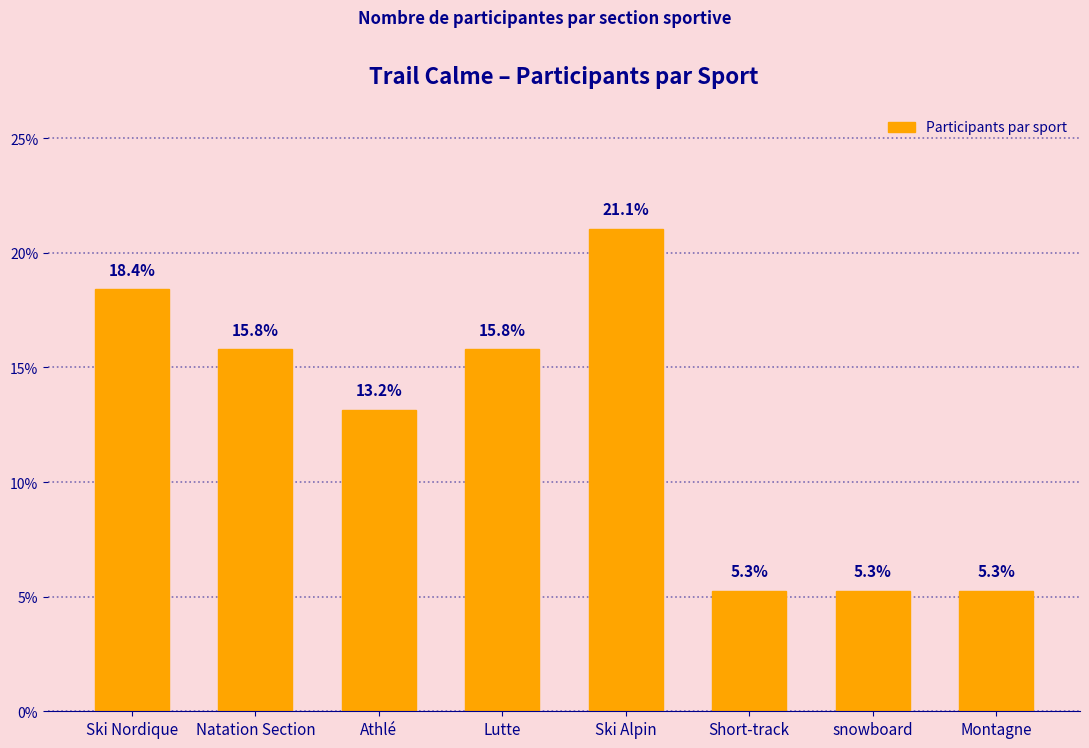

Which category has the highest value across all series?

Ski Alpin